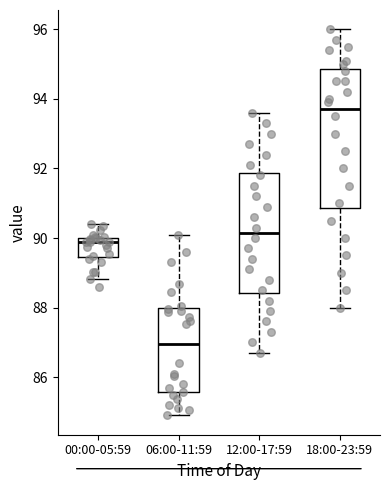

Which box is the tallest, from its lower edge to its upper edge?

18:00-23:59